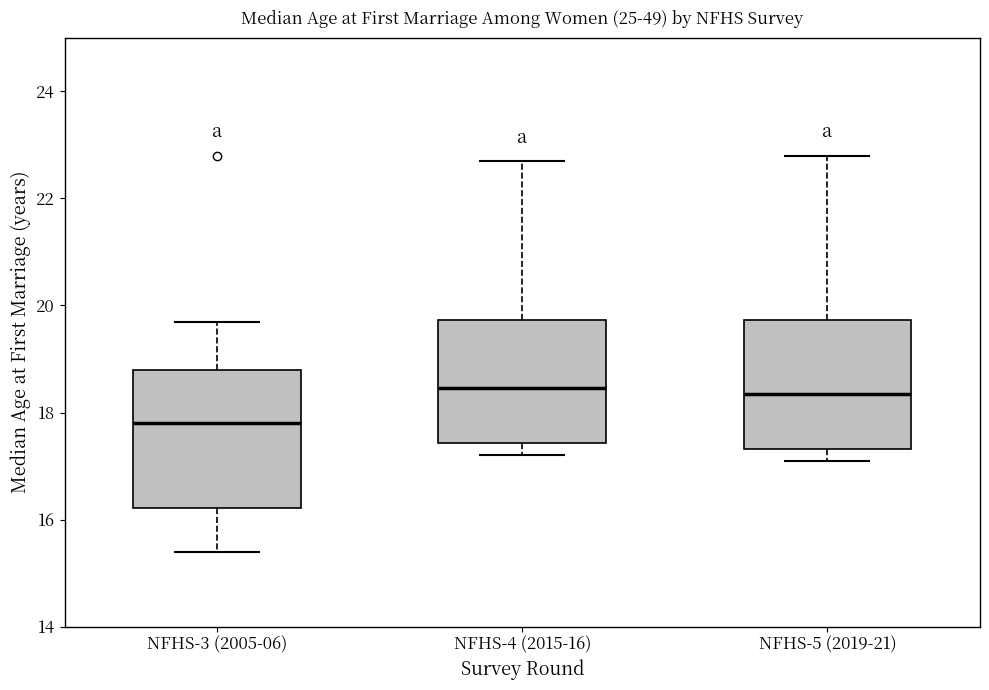

Reading left to right, read every box against the y-axis: the position of its median line, the range the box covers, and the ends of its whiskers. The values are not printed on the chart, so give them approximately, as read against the axis.

NFHS-3 (2005-06): median 17.8, box 16.2 to 18.8, whiskers 15.4 to 19.8
NFHS-4 (2015-16): median 18.4, box 17.4 to 19.8, whiskers 17.2 to 22.8
NFHS-5 (2019-21): median 18.4, box 17.4 to 19.8, whiskers 17.2 to 22.8